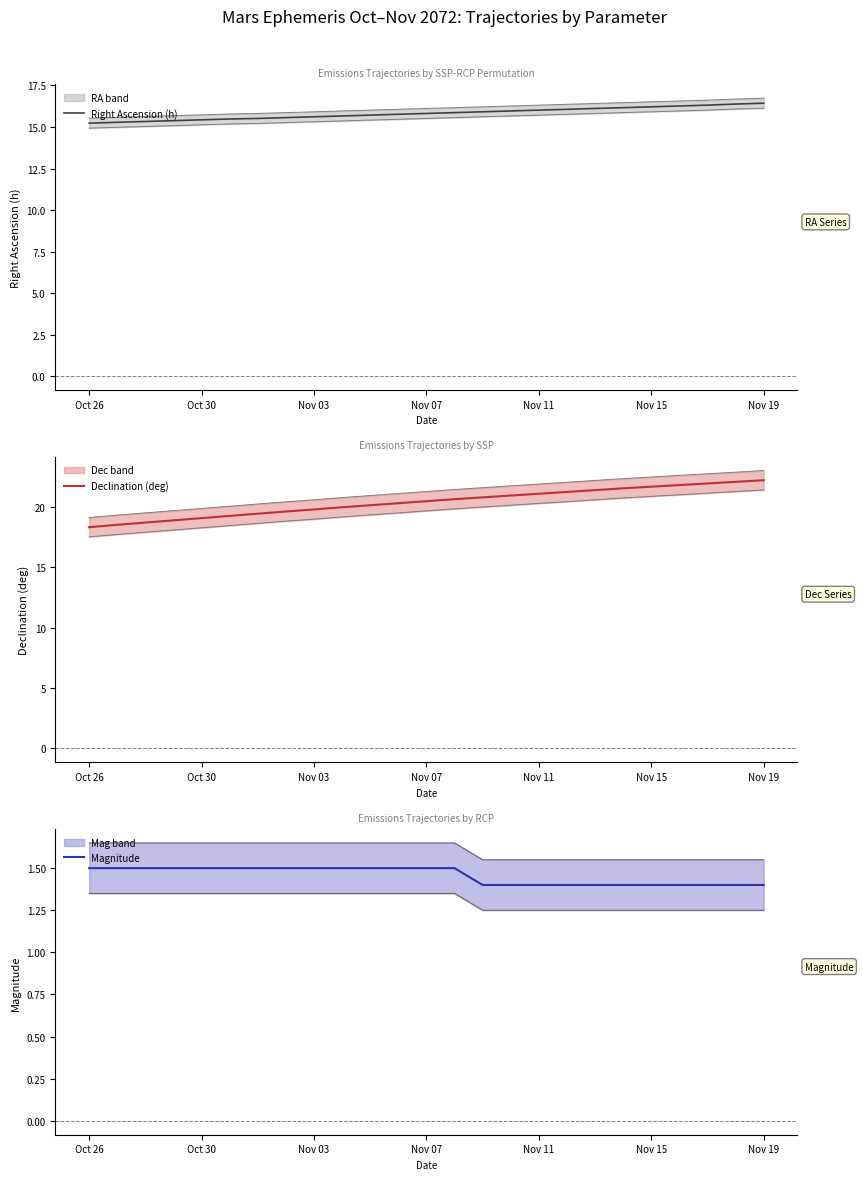

What is the highest value of the Declination (deg) series?

22.2